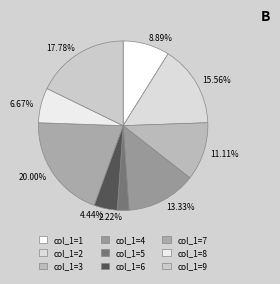

To the nearest percent, what is the difference between the largest and smallest slice percentages?

18%